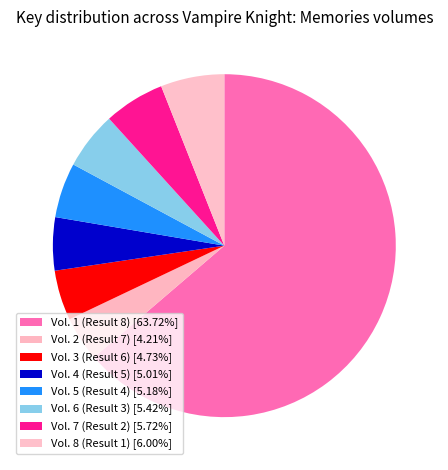

The Vol. 8 (Result 1) slice represents 11% of the pie. True or false?

False